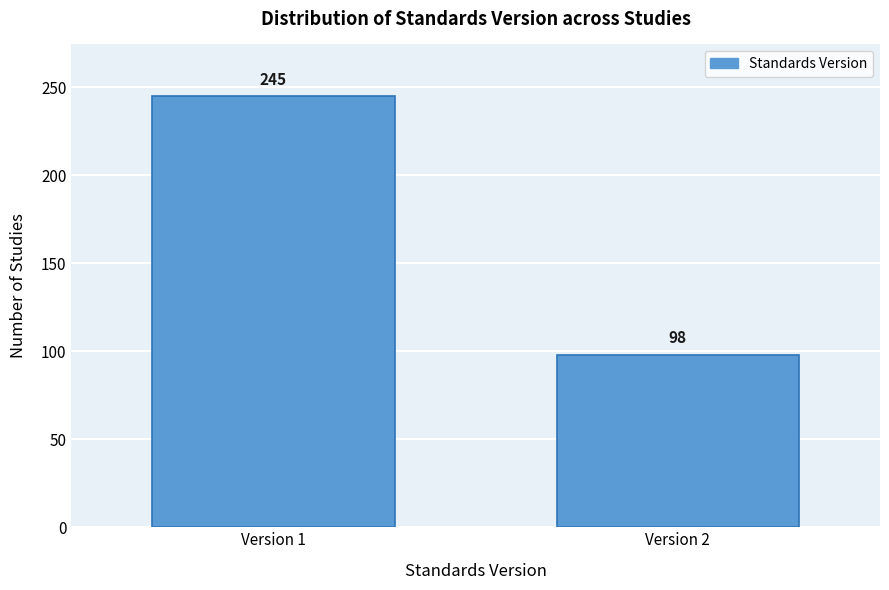

Reading left to right, what are all the values shown in this chart?

245	98